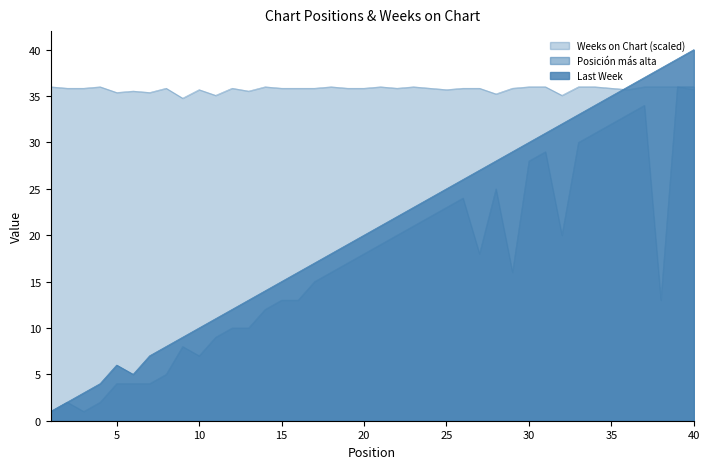

True or false: Posición más alta and Last Week intersect in this chart.

False